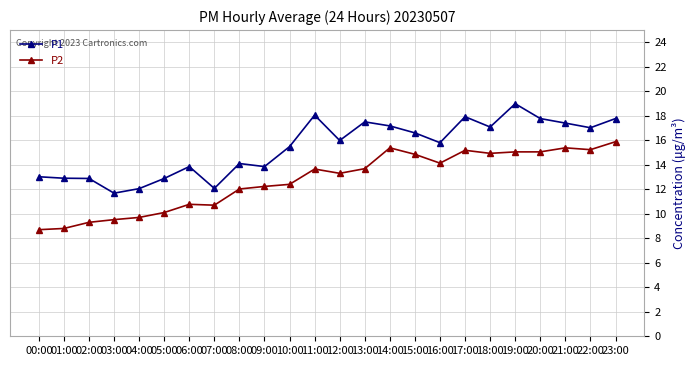

What is the label of the 6th point from the left?

05:00